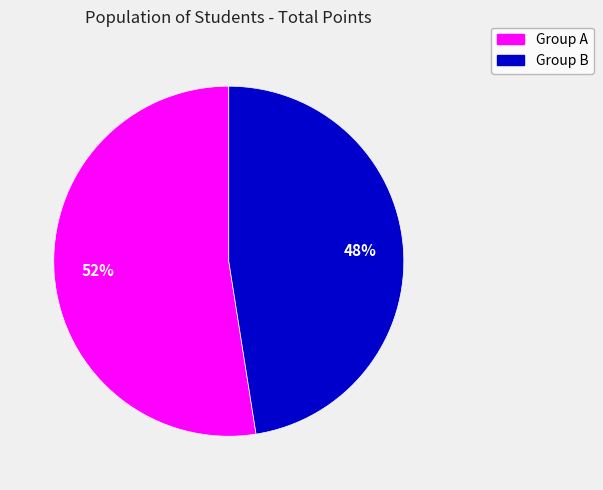

To the nearest percent, what is the average slice percentage?

50%